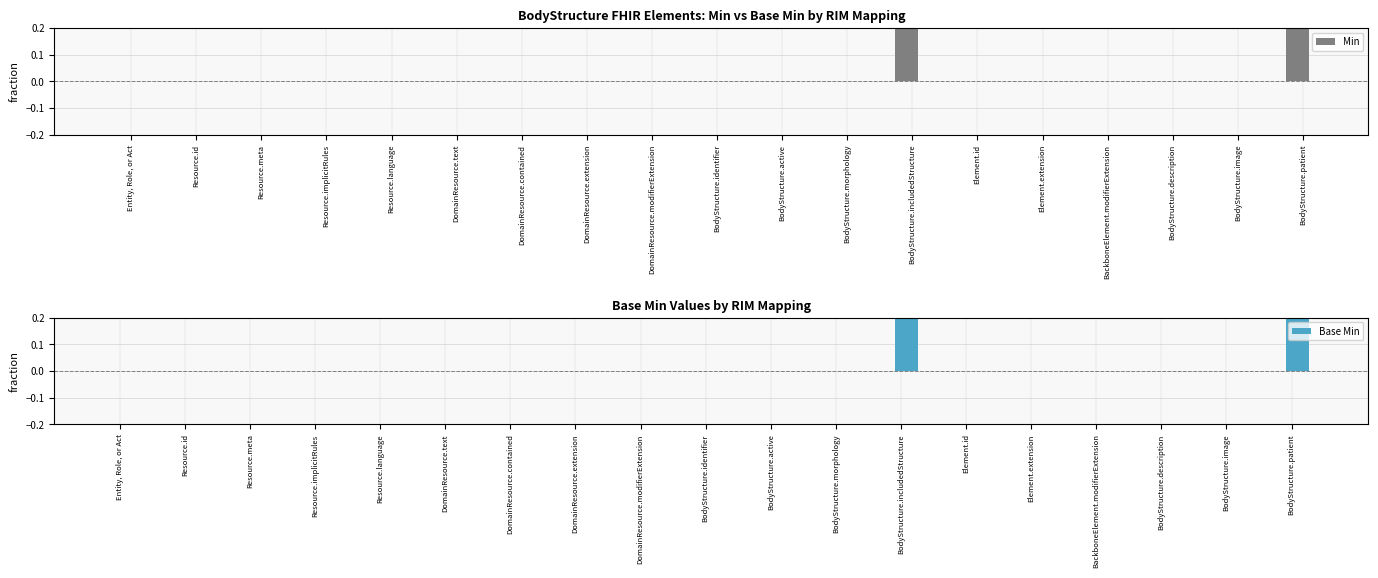

How many Base Min values are between 0 and 1?

19